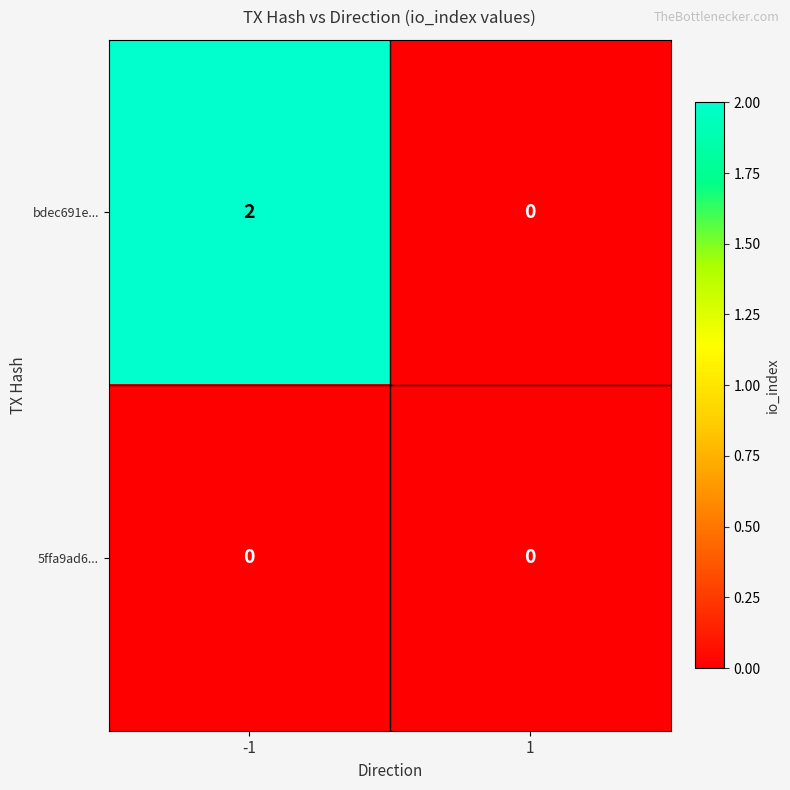

List the series in order of their overall mean, highest first.

bdec691e..., 5ffa9ad6...